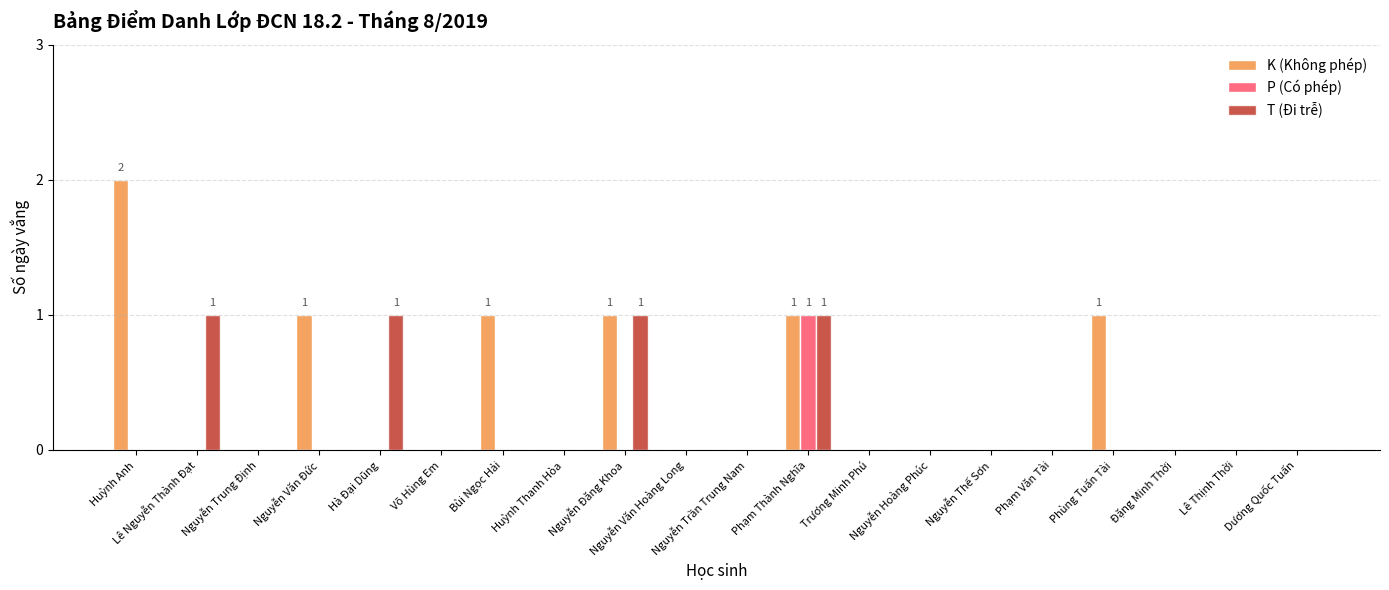

What are all the series names shown in the legend?

K (Không phép), P (Có phép), T (Đi trễ)